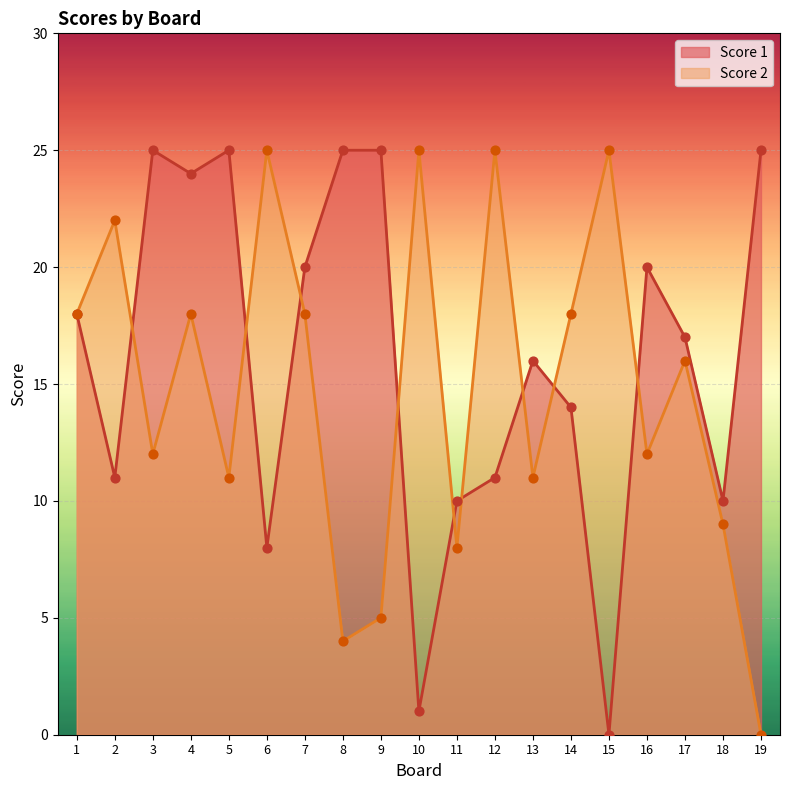

Which series has the largest total across all categories?

Score 1